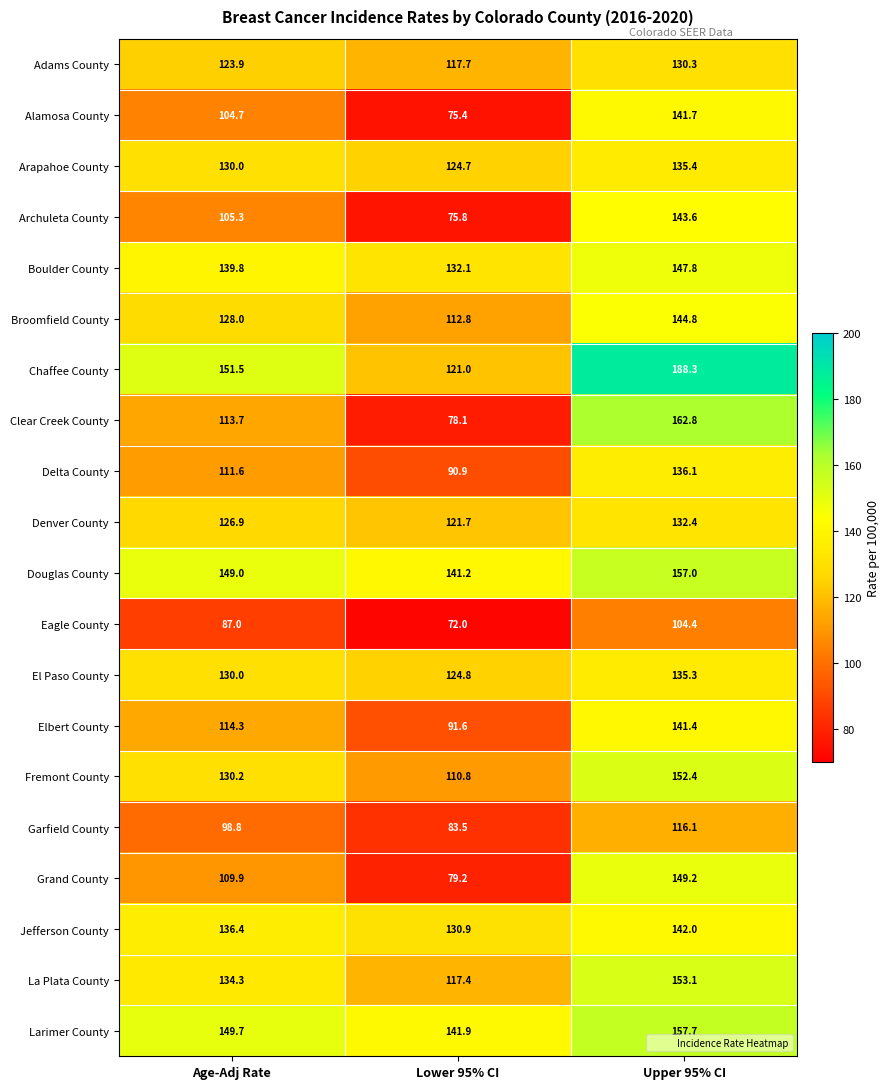

Which series has the largest range (max minus min)?

Clear Creek County